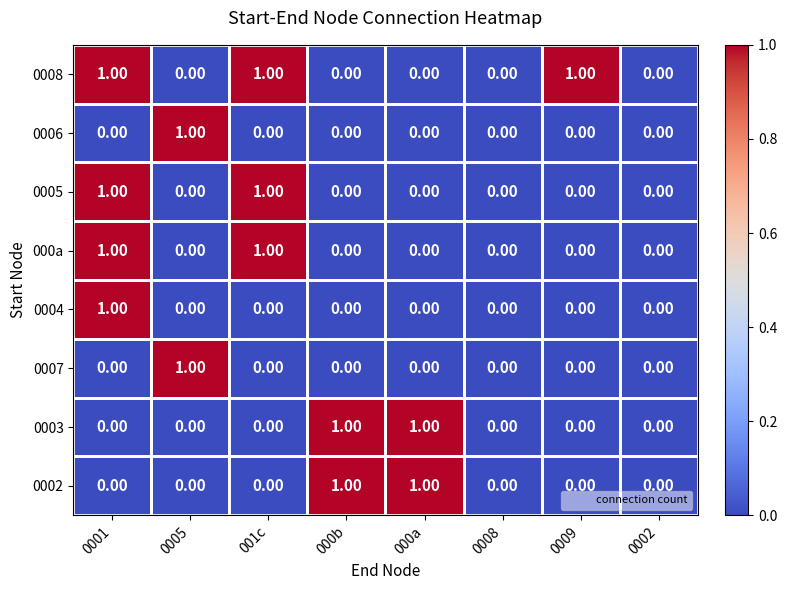

What is the total value across all series at 0001?

4